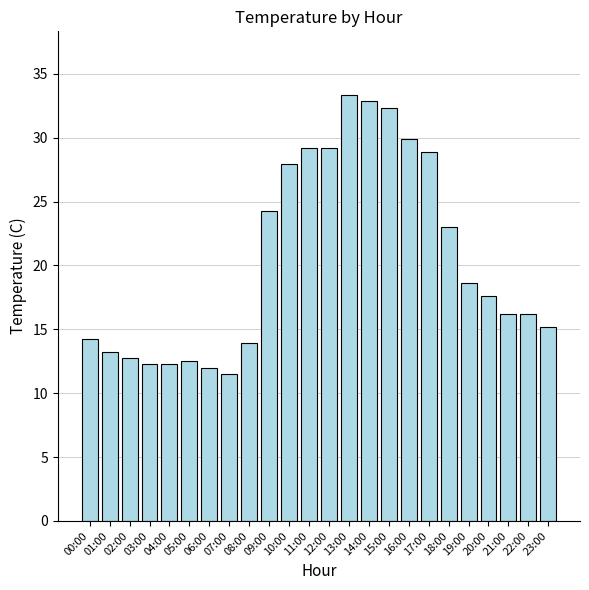

What is the greatest value displayed?

33.3